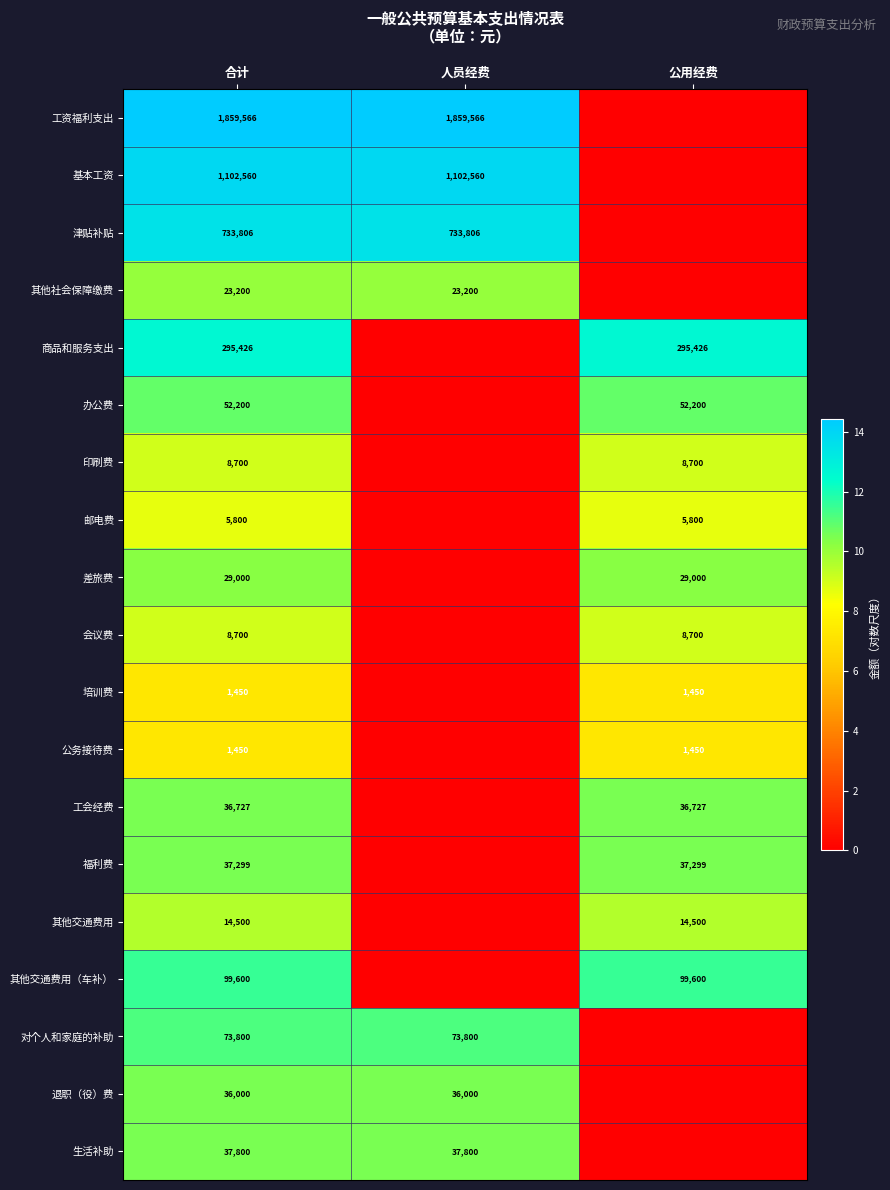

What is the difference between the highest and lowest values at 公用经费?

12.6